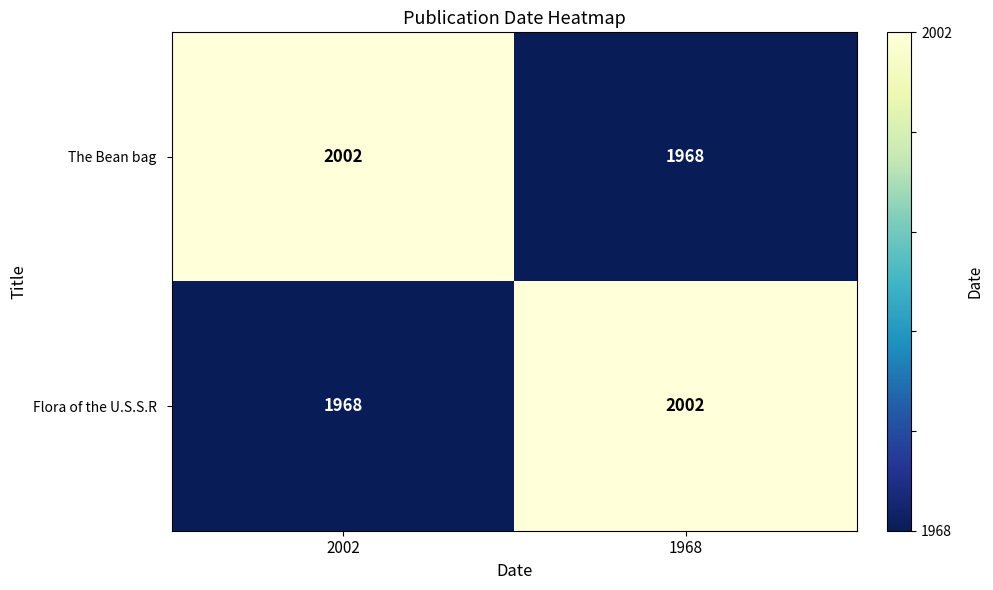

What is the total value across all series at 2002?

3970